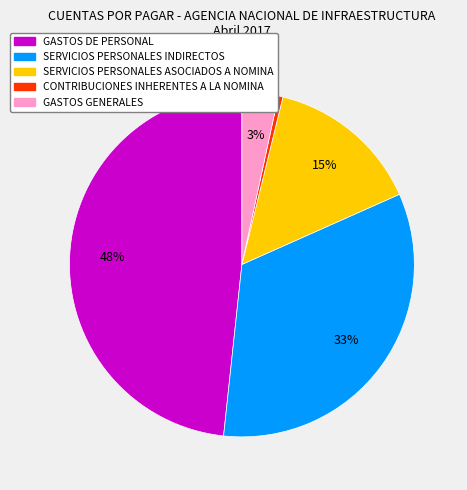

Combined, do SERVICIOS PERSONALES INDIRECTOS and CONTRIBUCIONES INHERENTES A LA NOMINA account for over 50%?

No